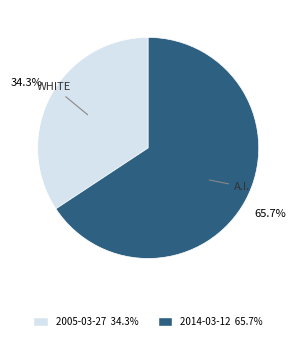

How many segments does this pie chart have?

2